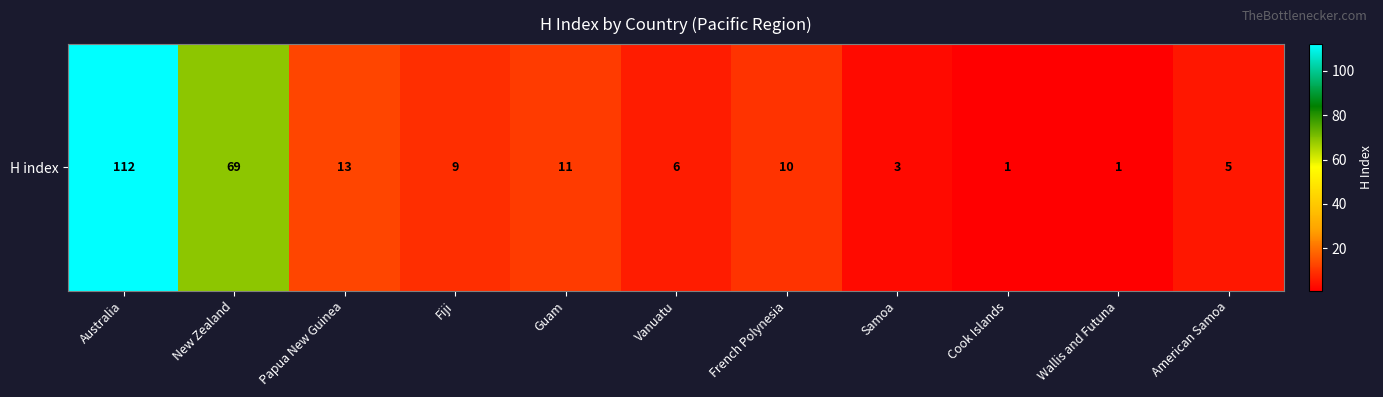

Where is the data nearest to the value 56?

New Zealand